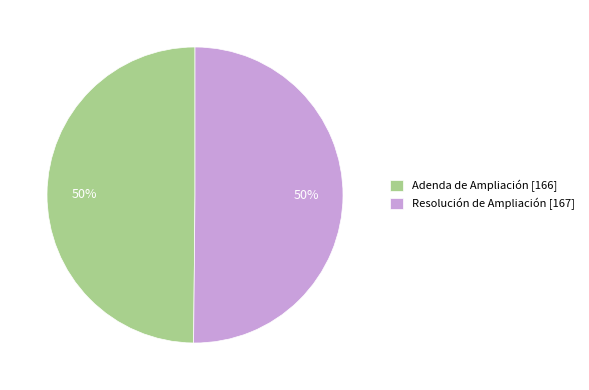

How many segments does this pie chart have?

2